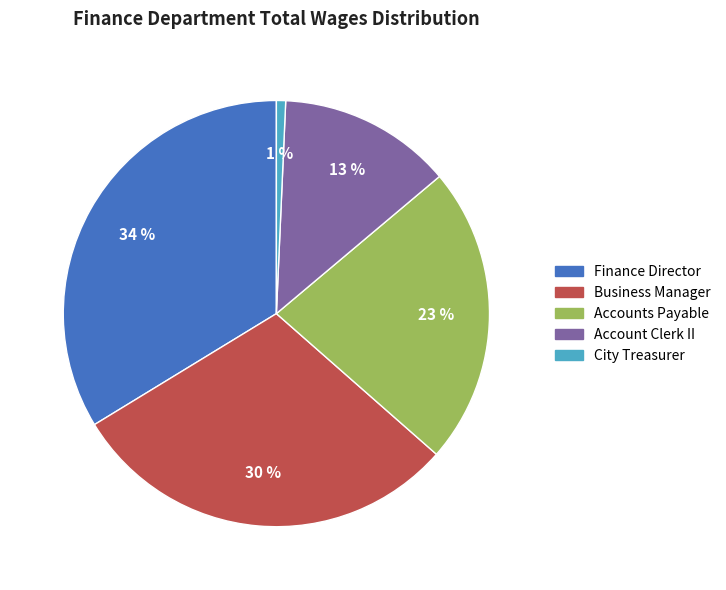

True or false: Finance Director accounts for 34% of the total.

True